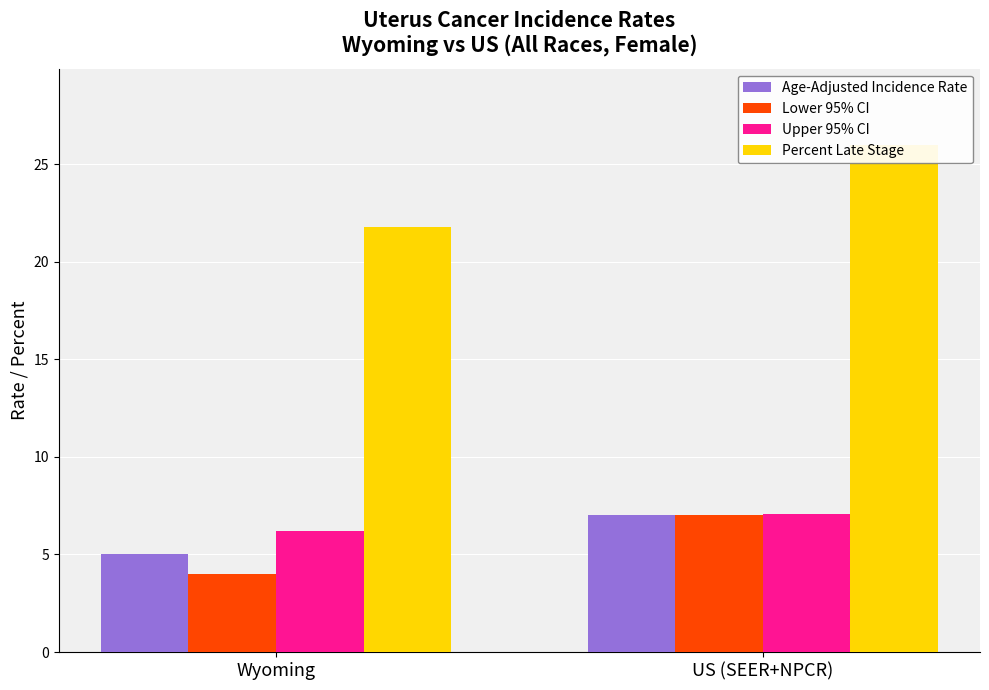

Reading right to left, extract all data points from this chart.

Age-Adjusted Incidence Rate: 7.0	5.0
Lower 95% CI: 7.0	4.0
Upper 95% CI: 7.1	6.2
Percent Late Stage: 26.0	21.8